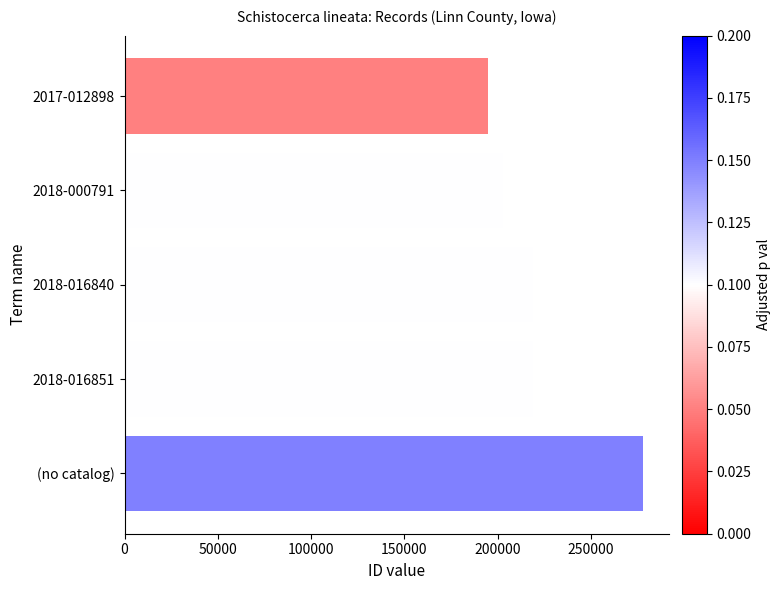

What is the label of the 3rd bar from the bottom?

2018-016840